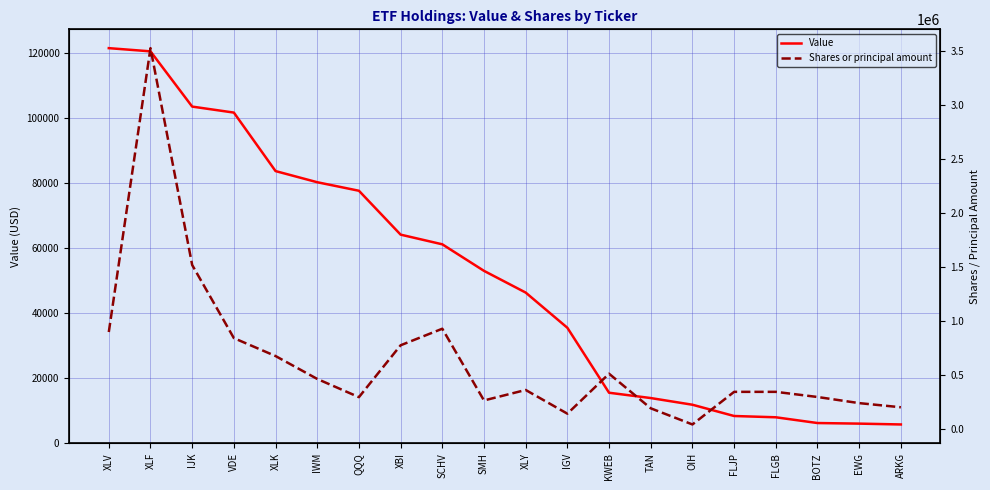

How many data points in Shares or principal amount are above 357700?

9